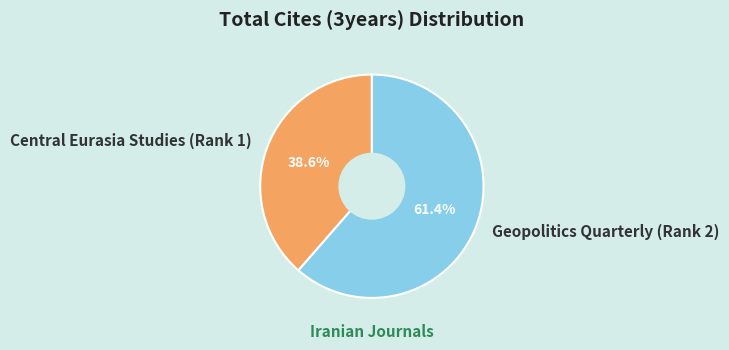

What portion of the pie excludes Geopolitics Quarterly (Rank 2)?

38.6%